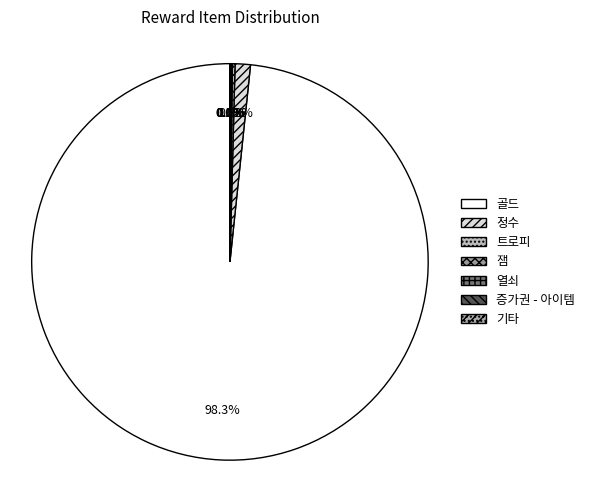

Does any single category account for the majority?

Yes